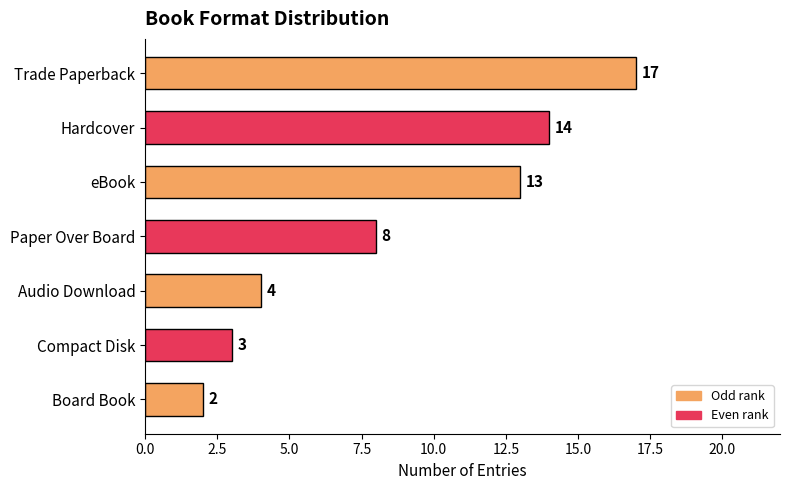

What is the greatest value displayed?

17